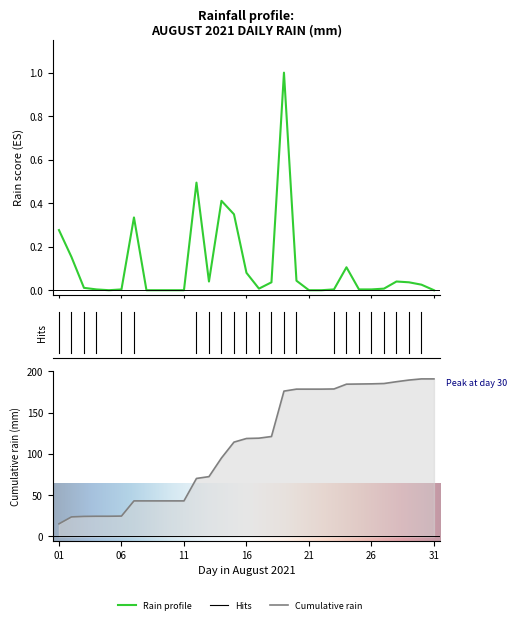

What is the maximum value shown in the chart?

1.0